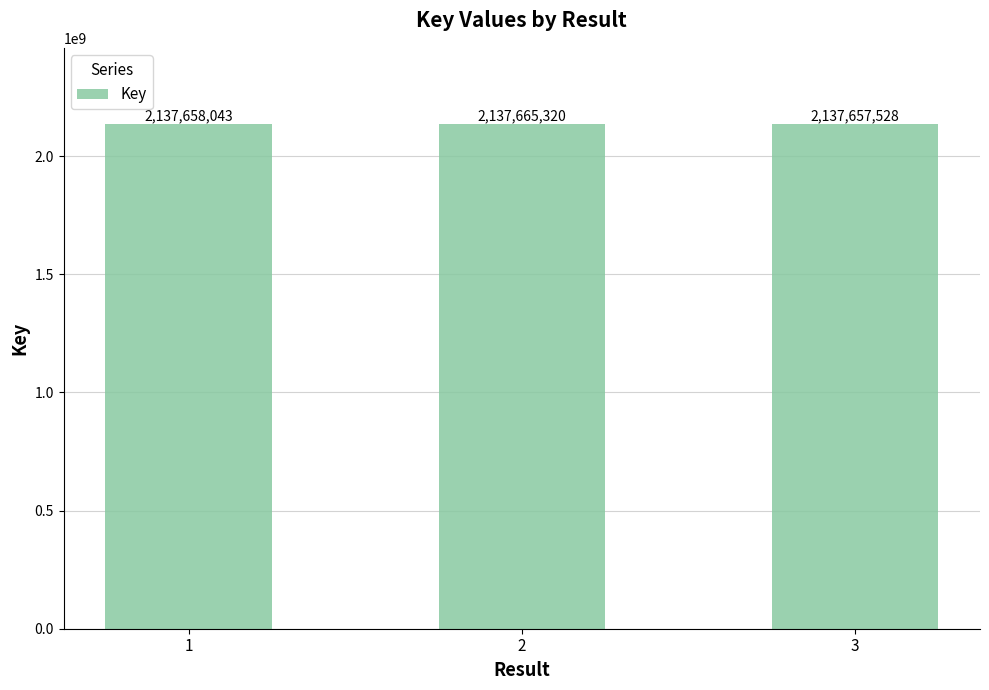

Between 2 and 3, which is larger?

2